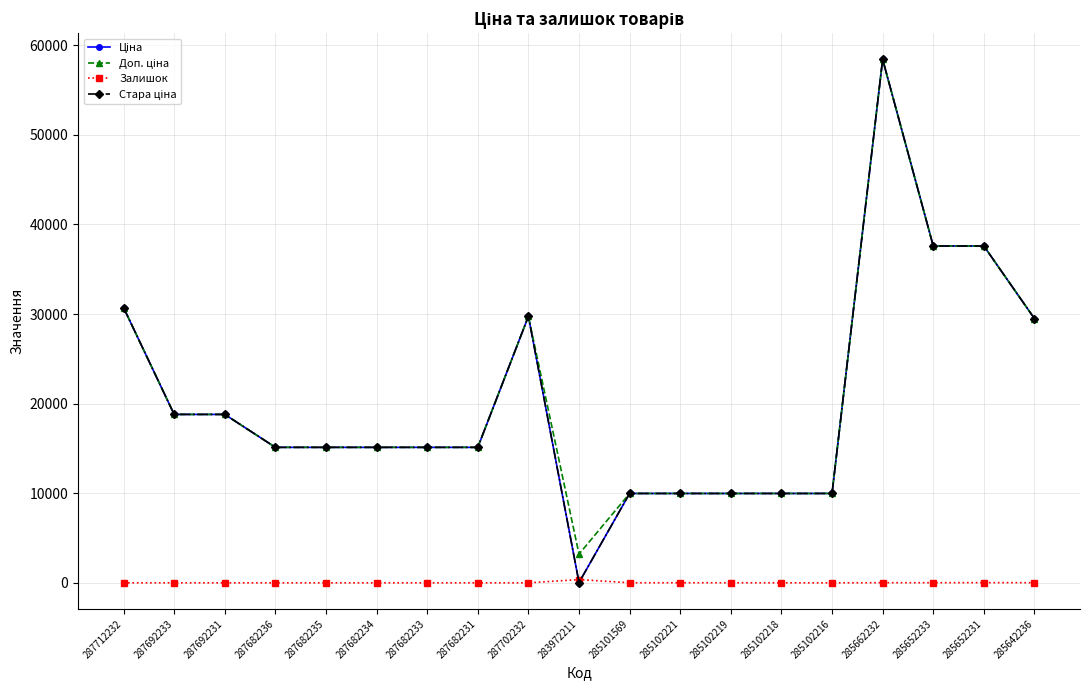

Which category has the lowest value across all series?

287712232